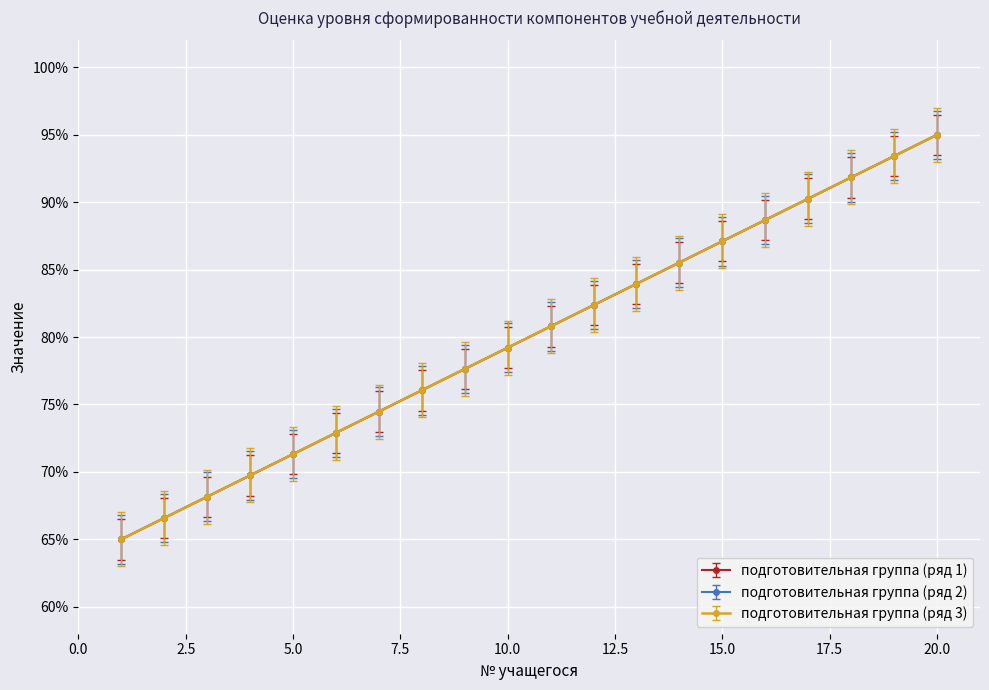

True or false: подготовительная группа (ряд 3) and подготовительная группа (ряд 2) cross at least once.

False